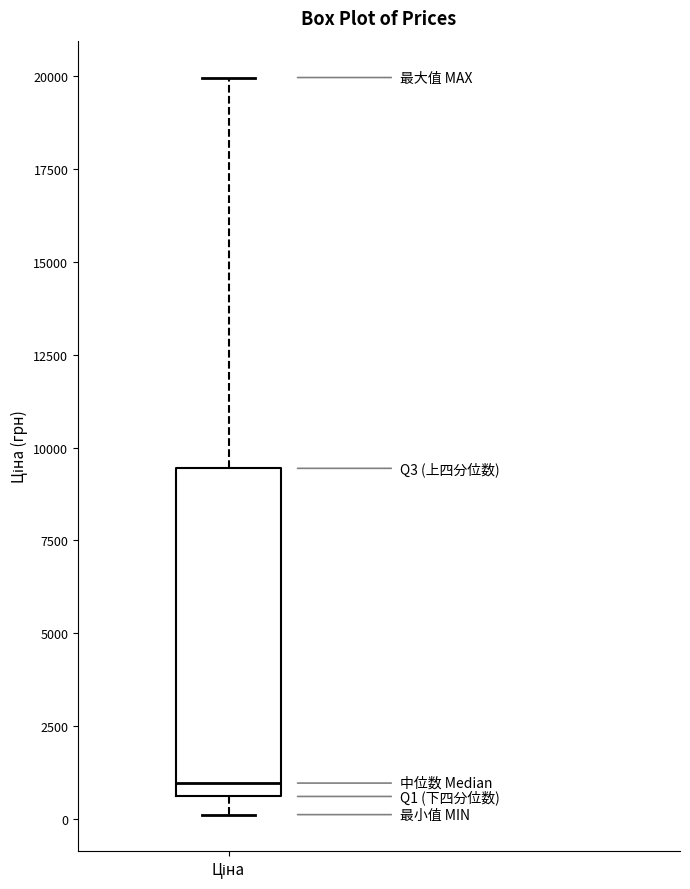

Read this box plot against the y-axis: the position of the median line, the range covered by the box, and the ends of both whiskers. The values are not printed on the chart, so give them approximately, as read against the axis.

median 1000, box 500 to 9500, whiskers 0 to 20000